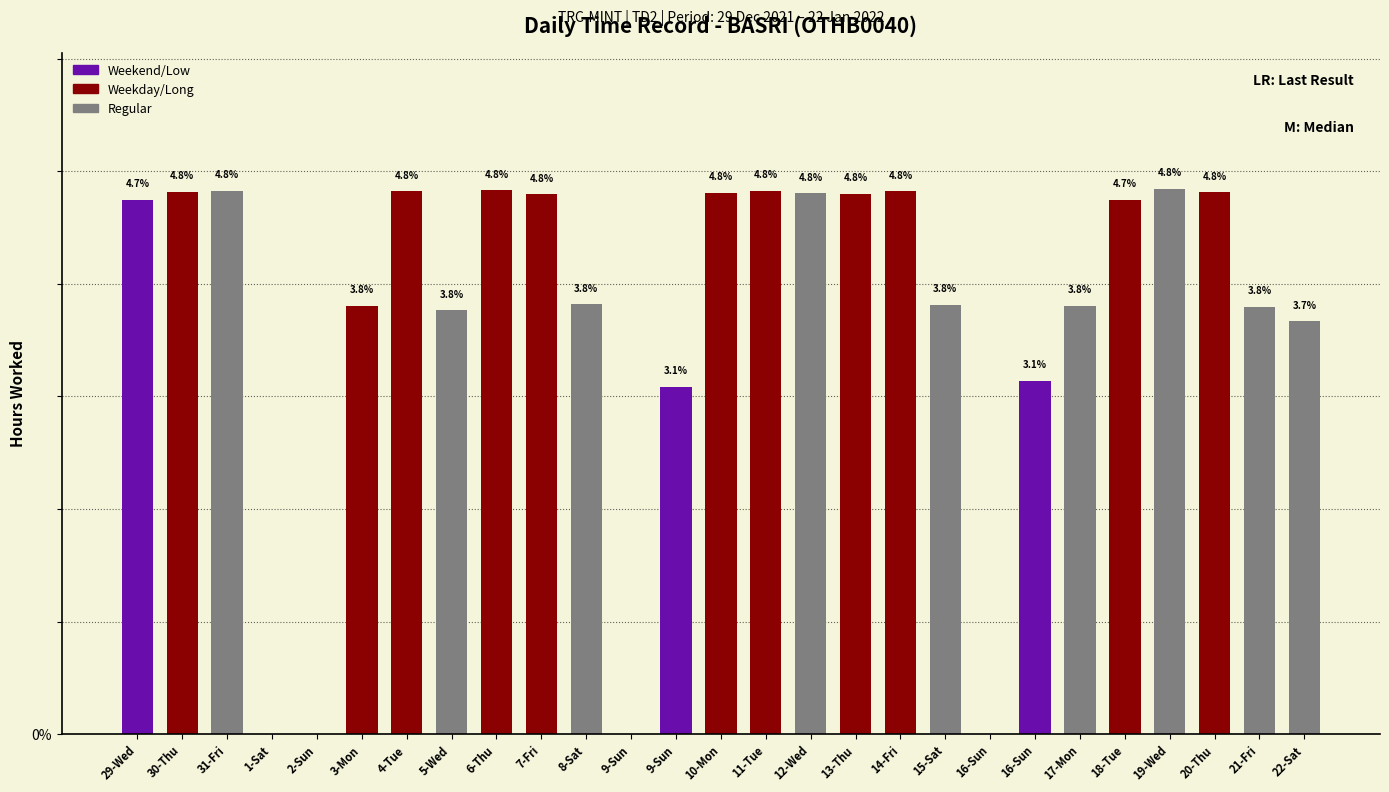

Where does the data first go above 4?

29-Wed